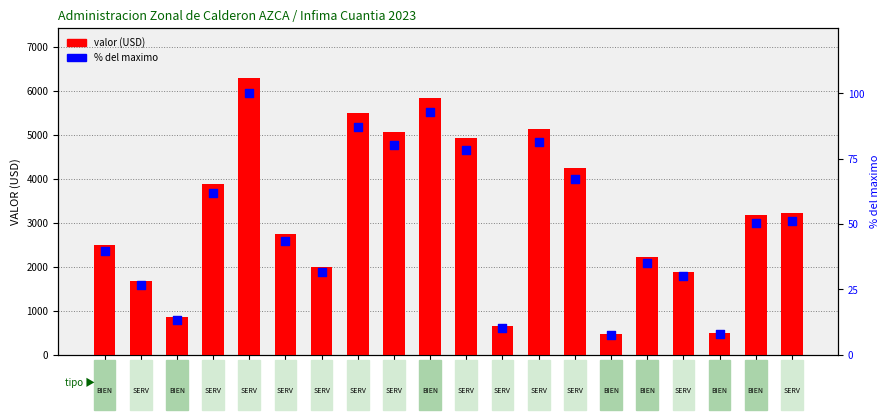

Which series reaches the minimum Y coordinate?

% del maximo